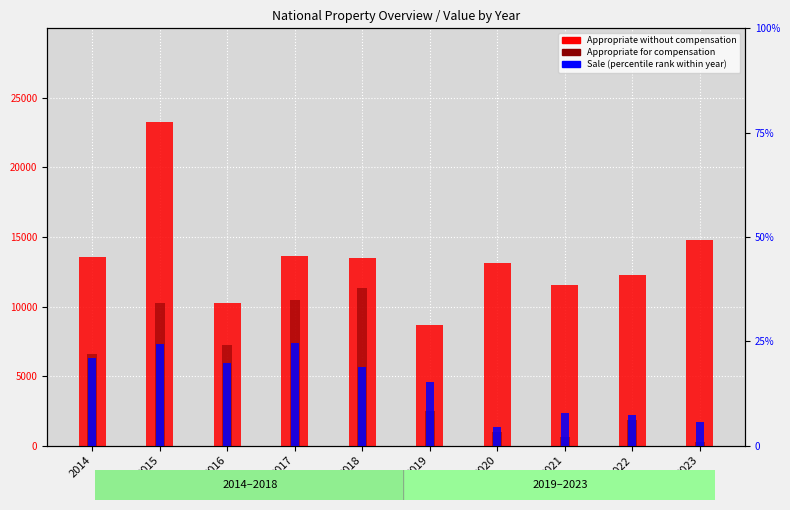

Reading left to right, list all the values displayed in this chart.

Appropriate without compensation: 13527.0	23241.0	10278.0	13613.0	13503.0	8646.0	13123.0	11539.0	12298.0	14761.0
Appropriate for compensation: 6600.0	10230.0	7203.0	10478.0	11352.0	2491.0	964.0	633.0	1858.0	262.0
Sale (percentile rank): 20.9	24.4	19.7	24.6	18.8	15.3	4.5	7.8	7.3	5.6